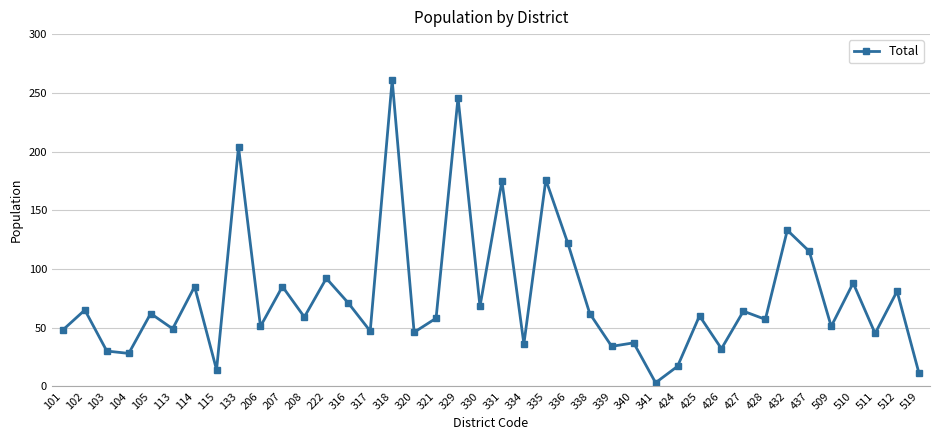

True or false: the data has more than 1 interior local peaks.

True